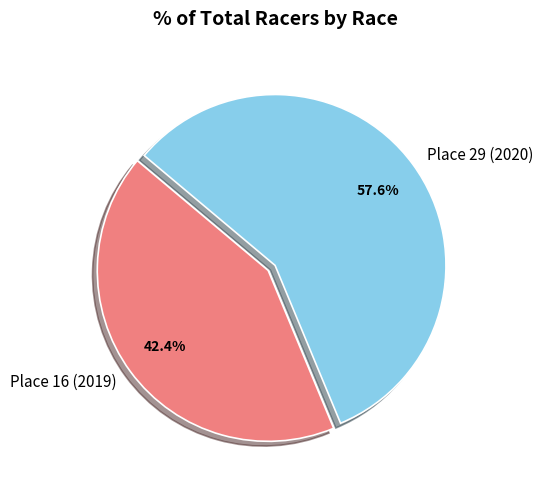

How many slices are in this pie chart?

2